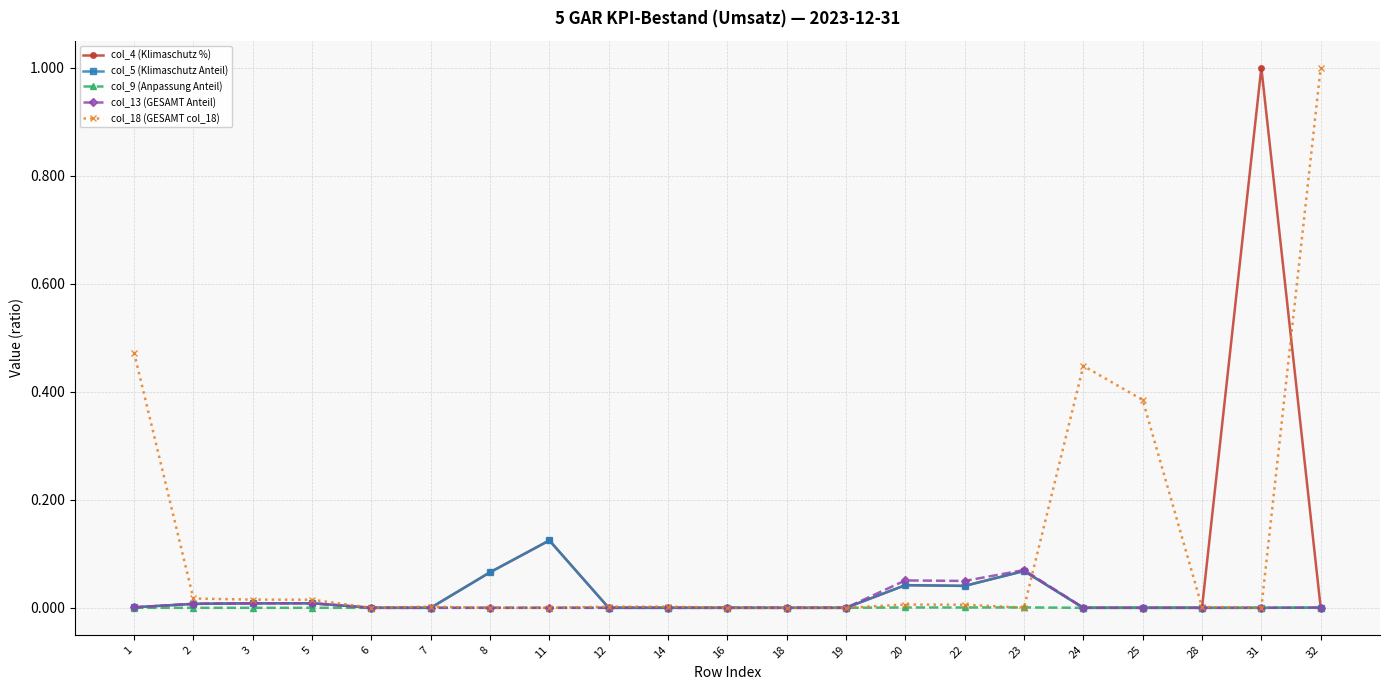

What is the greatest value displayed?

1.0